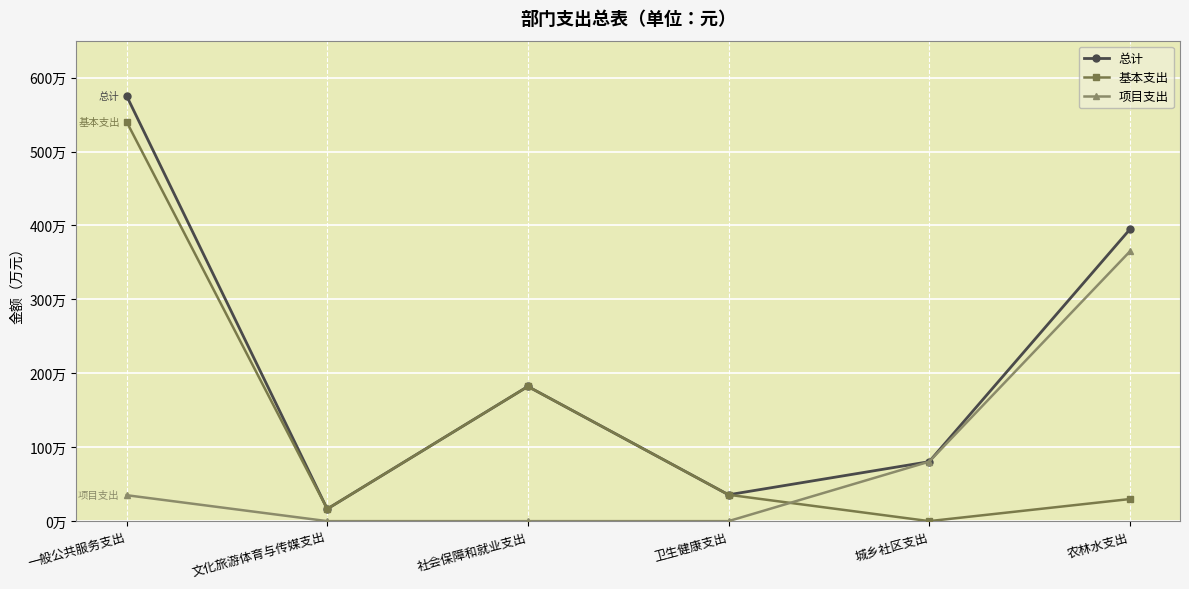

Does the chart have visible grid lines?

Yes